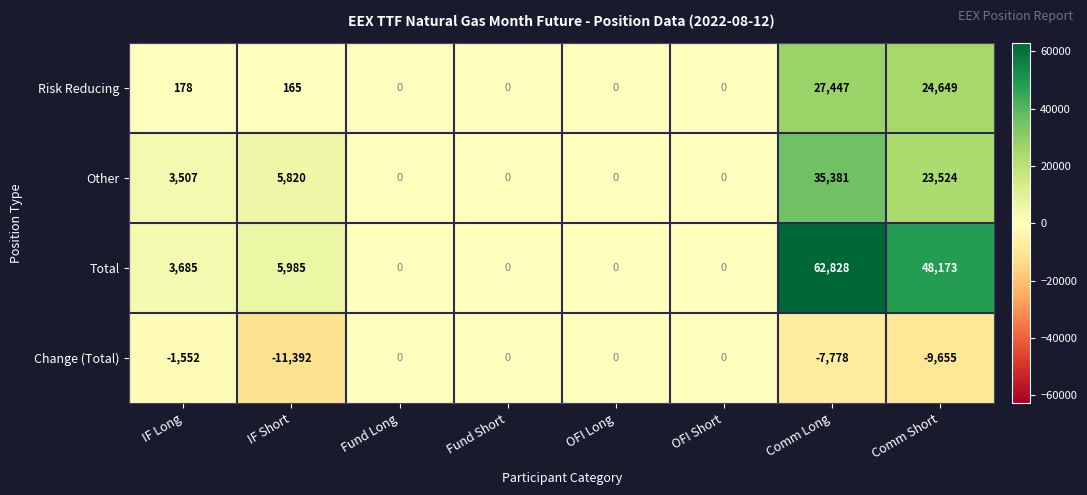

Rank the series at Comm Long from lowest to highest value.

Change (Total), Risk Reducing, Other, Total